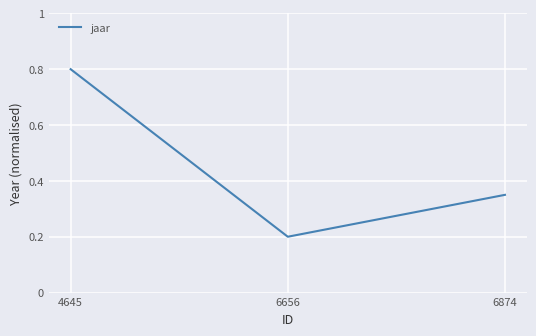

Rank the categories by value from lowest to highest.

6656, 6874, 4645